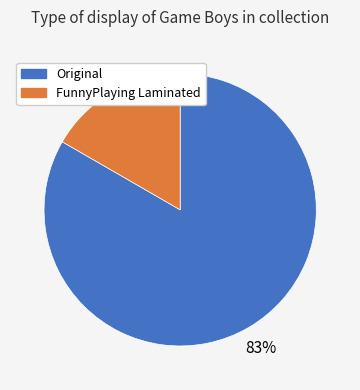

To the nearest percent, what is the combined percentage of FunnyPlaying Laminated and Original?

100%